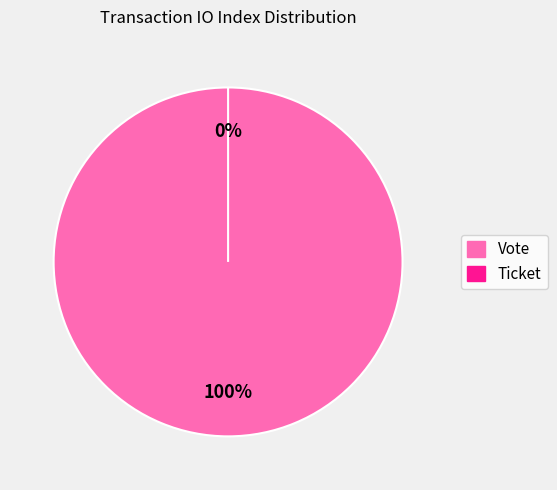

Which slice is the largest?

Vote